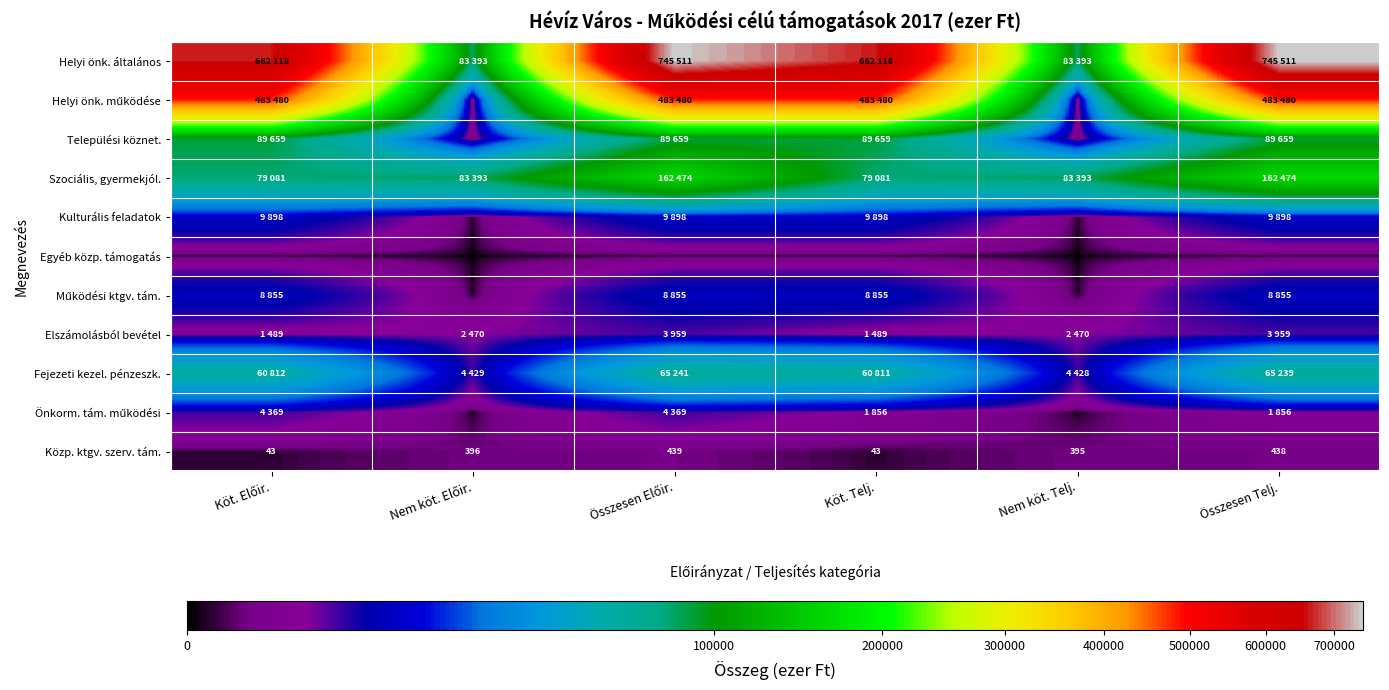

What is the difference between the maximum and minimum values in the Közp. ktgv. szerv. tám. series?

396